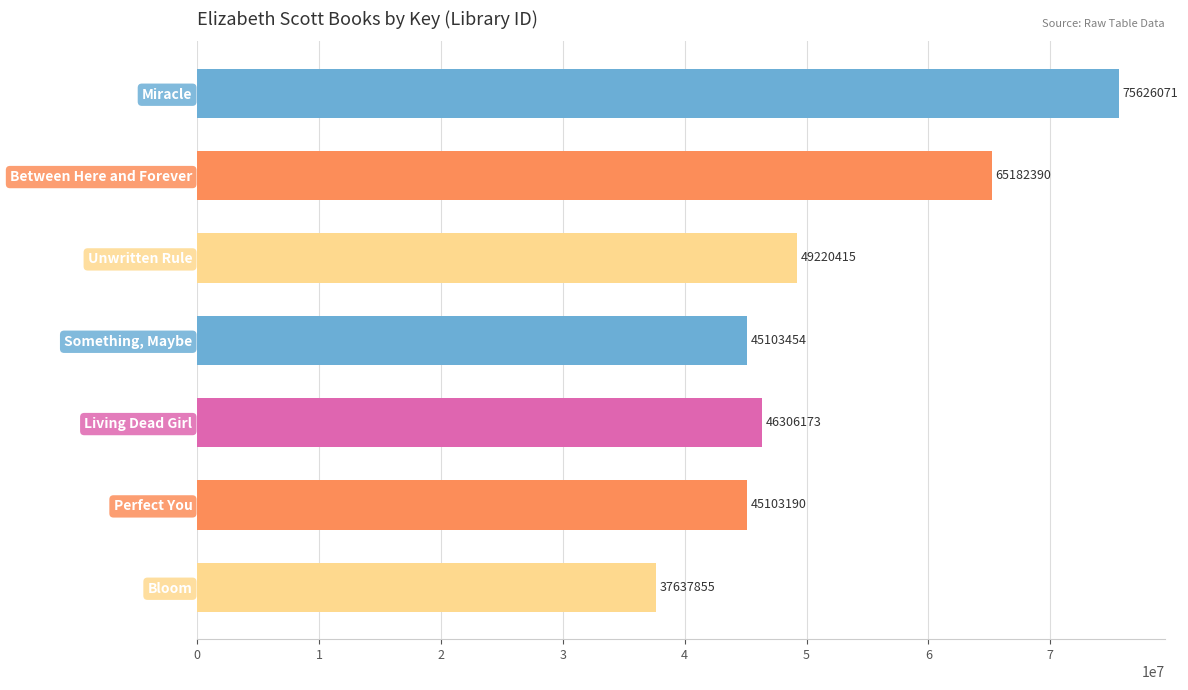

Where is the data nearest to the value 56631963?

Unwritten Rule